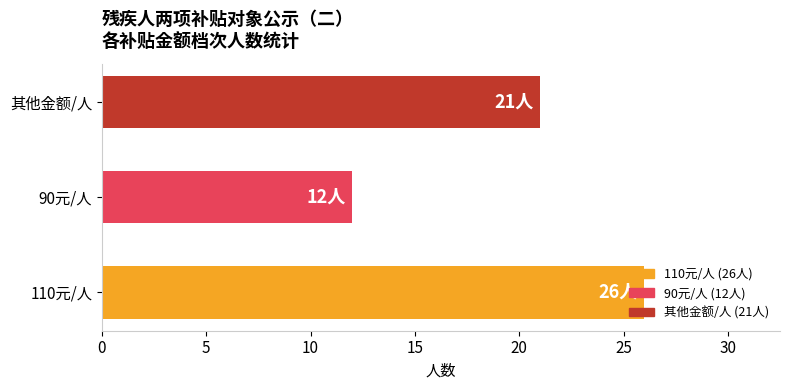

What is the difference between the maximum and second lowest values?

5